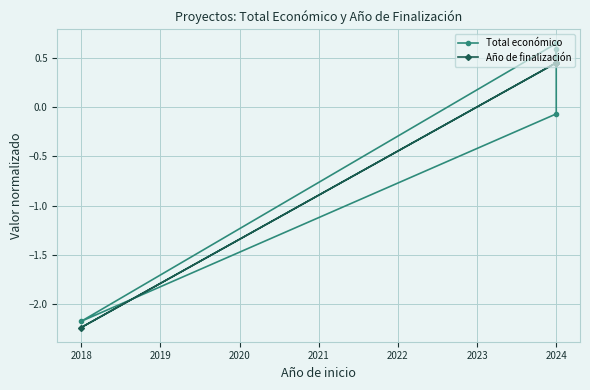

How many times do Año de finalización and Total económico cross each other?

2